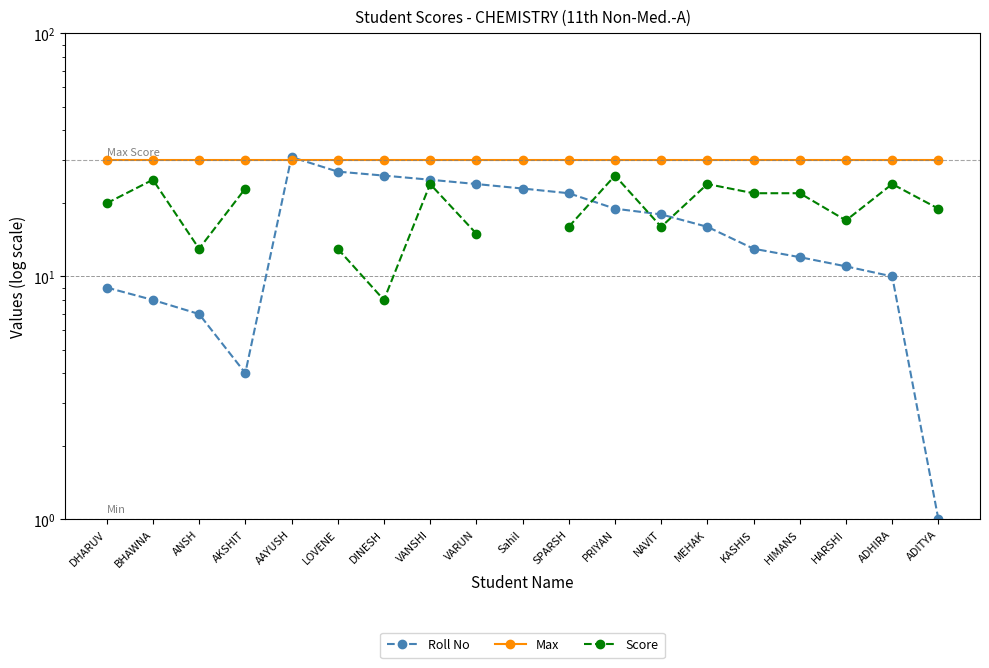

Which series has the largest range (max minus min)?

Roll No